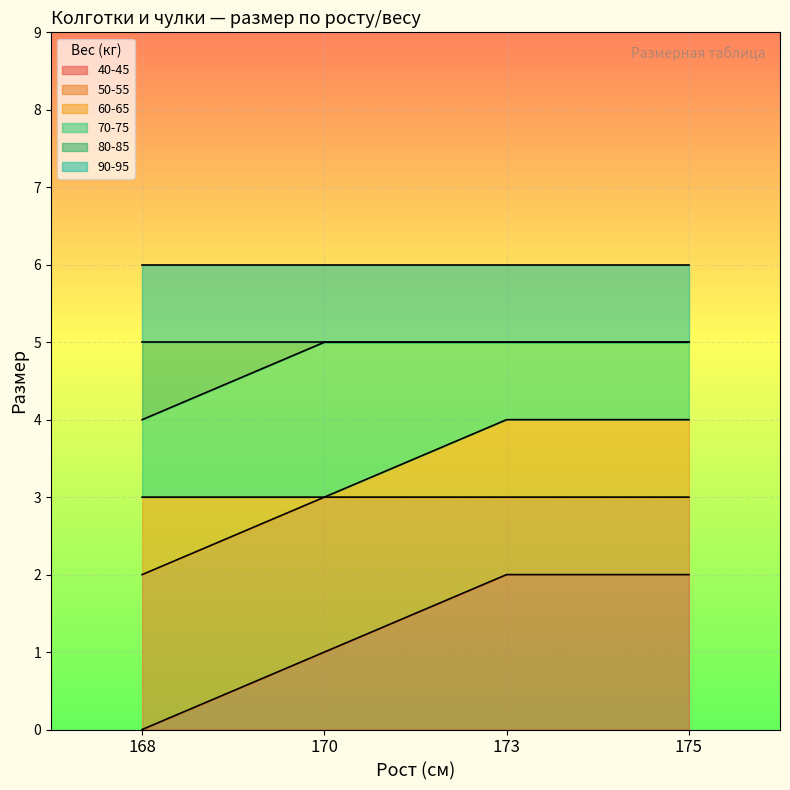

What are all the series names shown in the legend?

40-45, 50-55, 60-65, 70-75, 80-85, 90-95